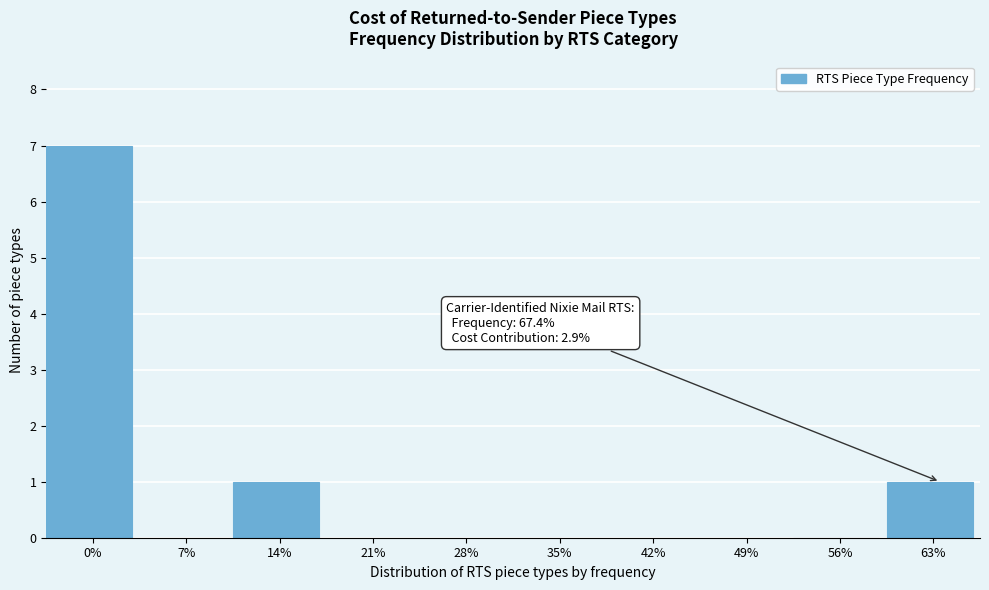

Reading right to left, extract all data points from this chart.

63%=1	56%=0	49%=0	42%=0	35%=0	28%=0	21%=0	14%=1	7%=0	0%=7